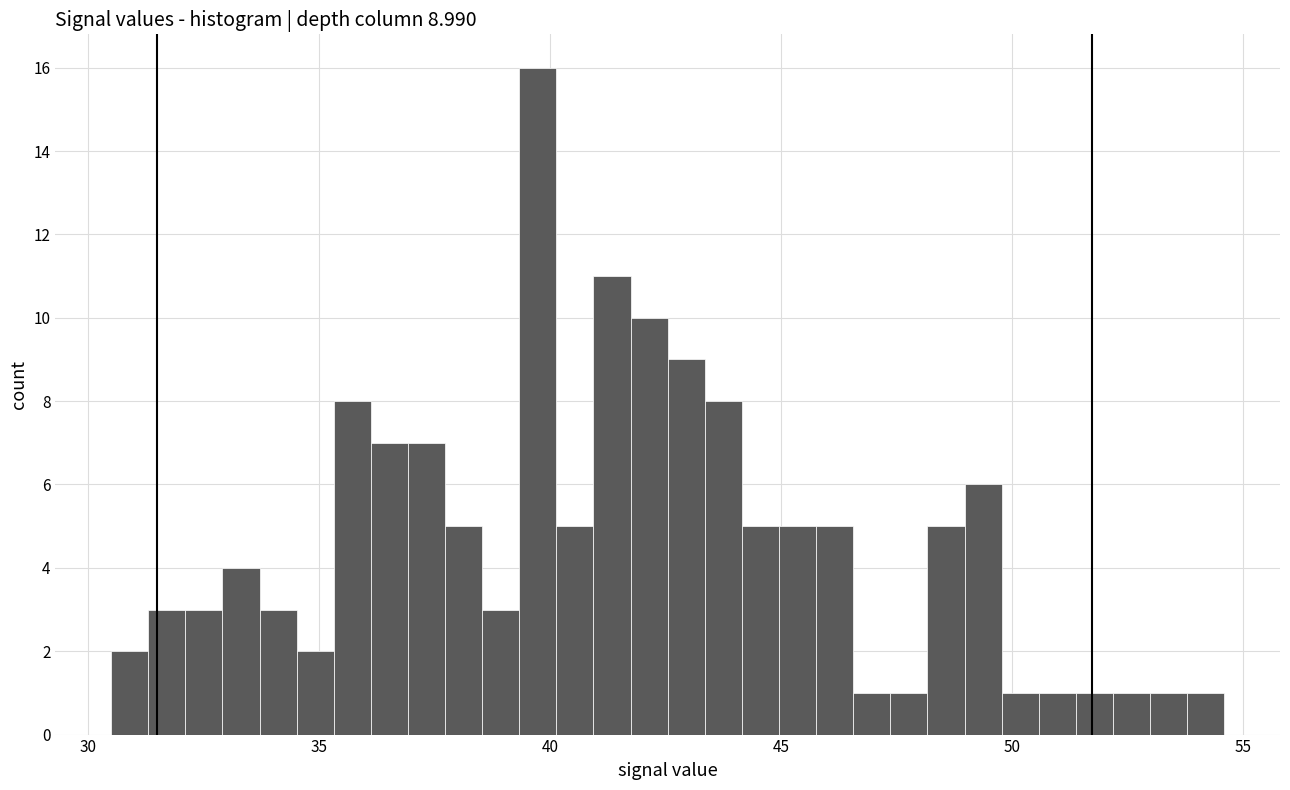

Around what value on the x-axis is the tallest bar? Give the approximate position of its centre, as read against the axis.

39.5